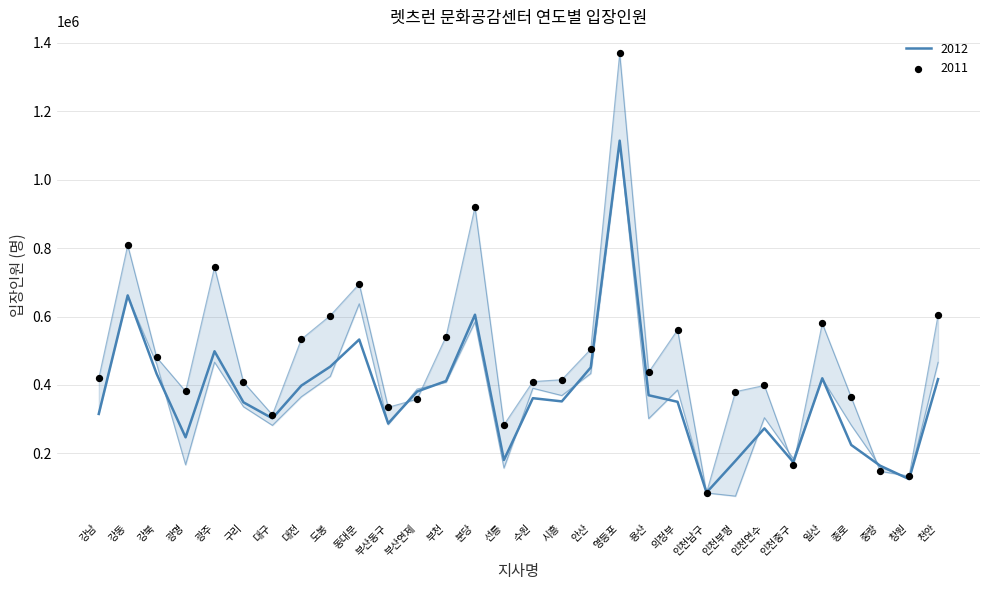

Which series has the largest total across all categories?

2011